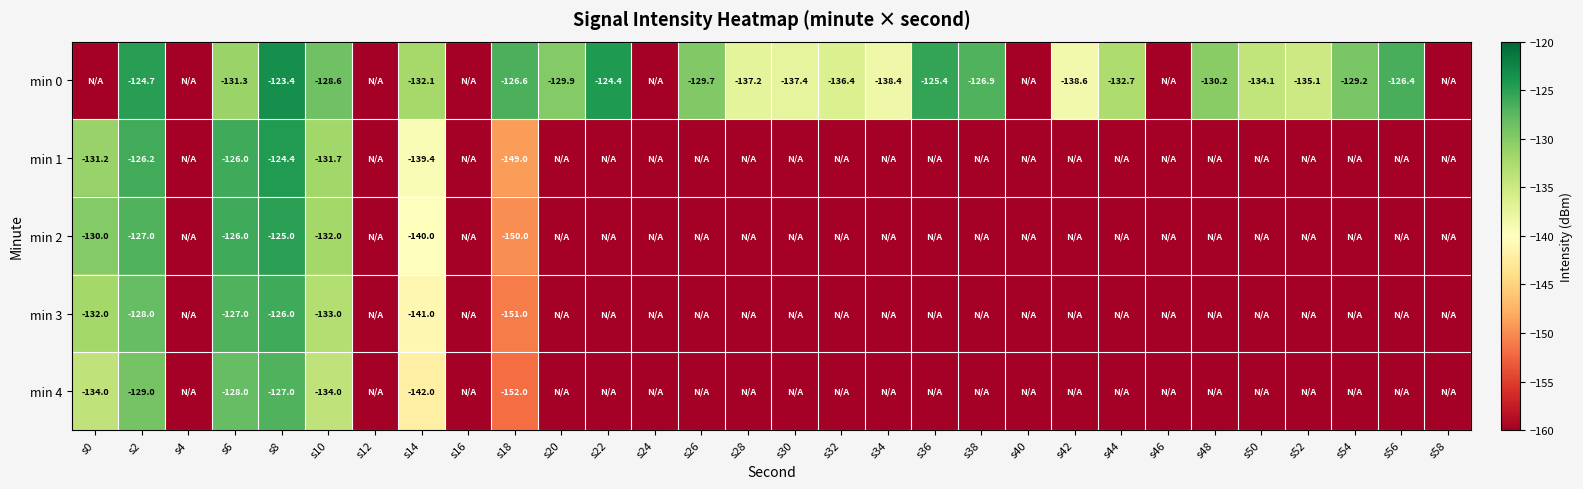

True or false: min 1 has a value of -205.0 at s10.

False